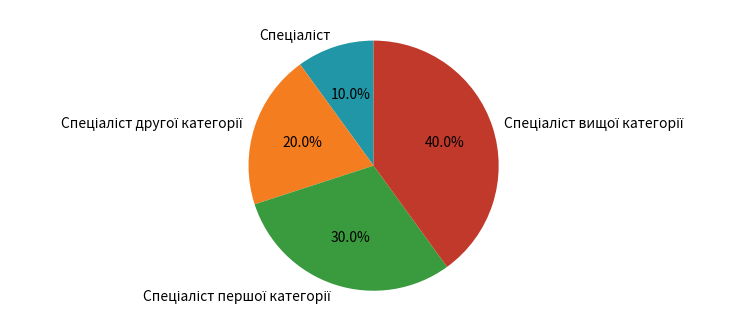

Is there a majority slice in this chart?

No